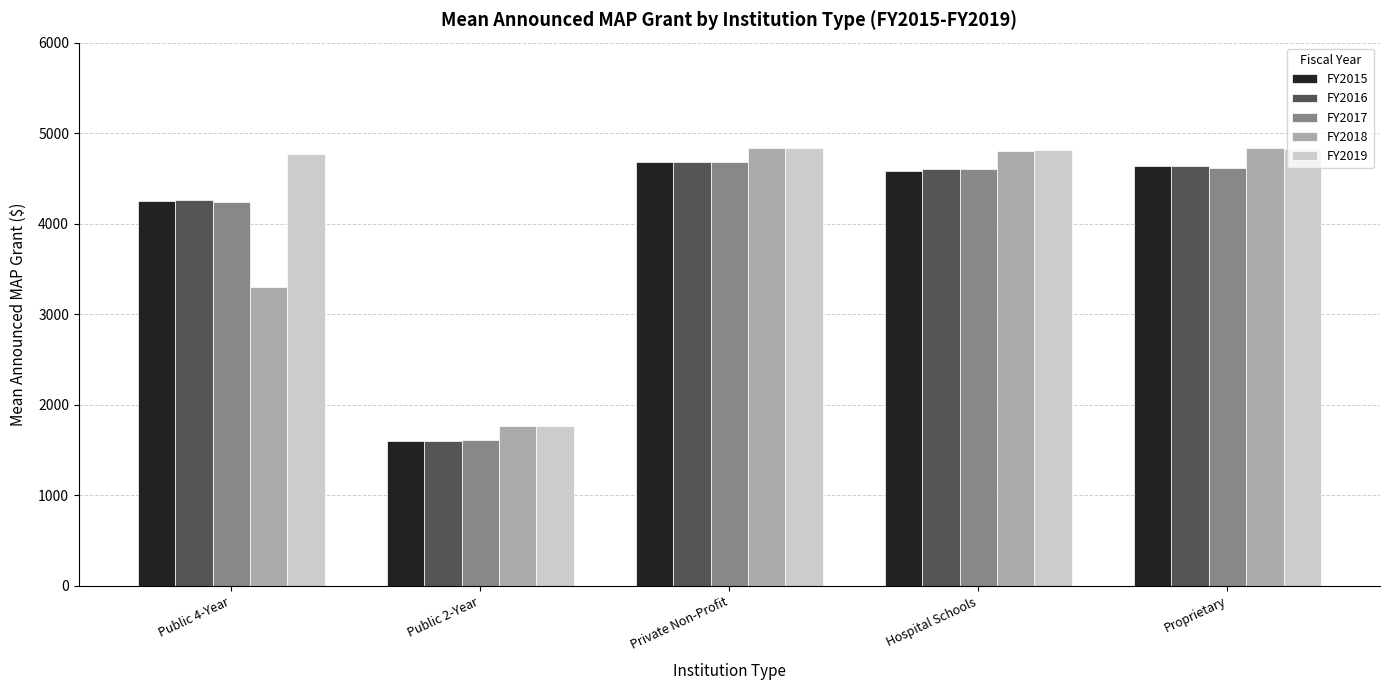

The value of FY2016 at Public 4-Year is 2531. True or false?

False